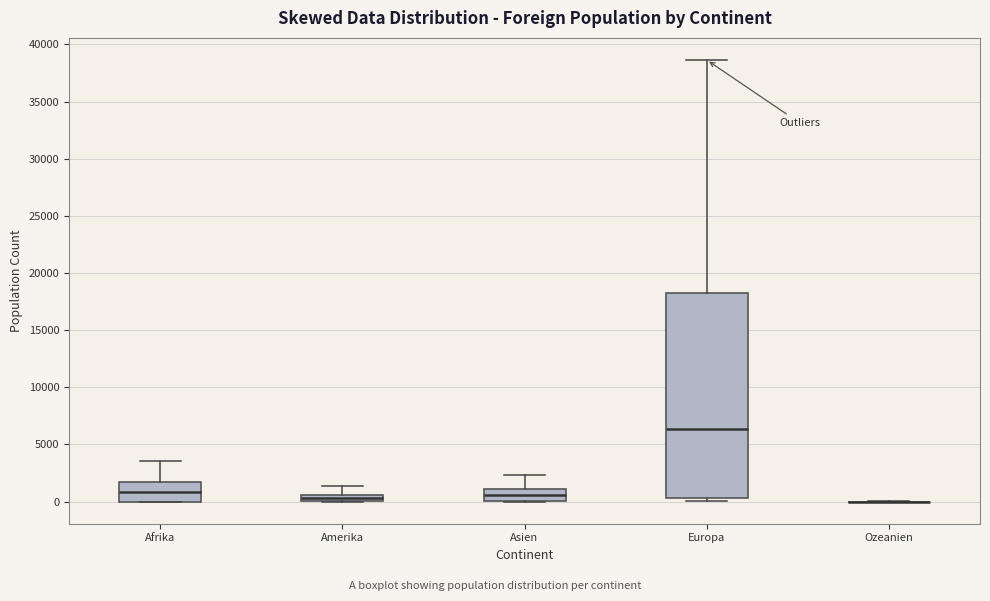

Which box is the tallest, from its lower edge to its upper edge?

Europa